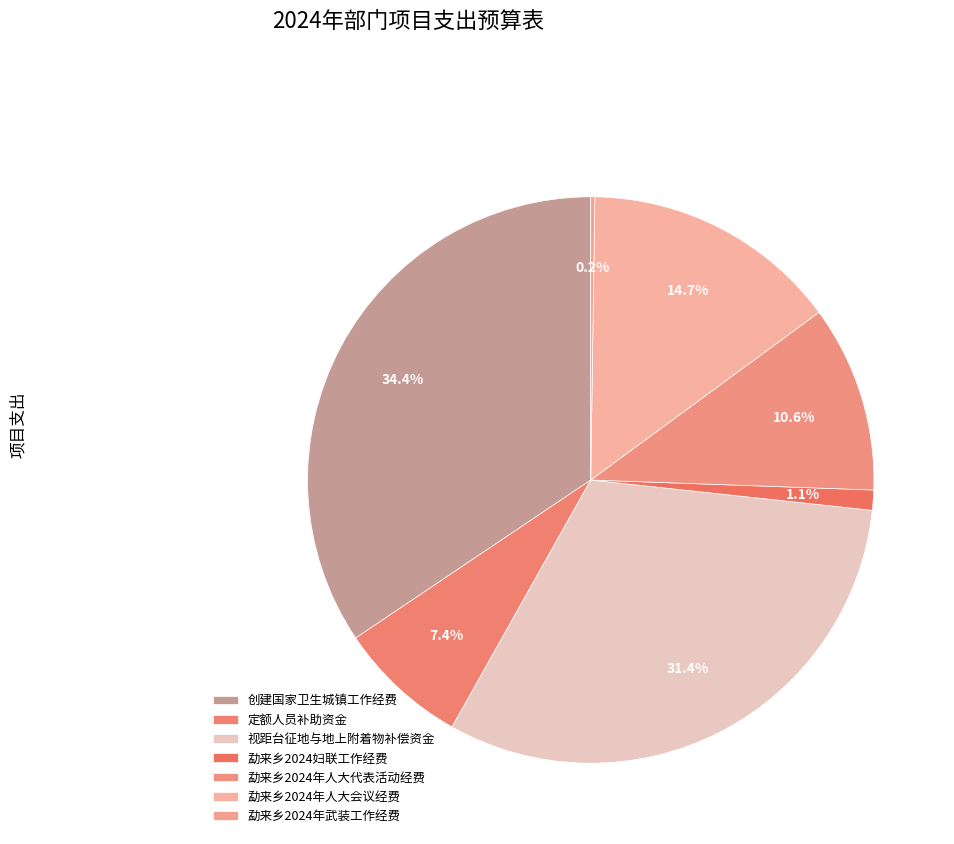

To the nearest percent, what percentage of the pie is 定额人员补助资金?

7%